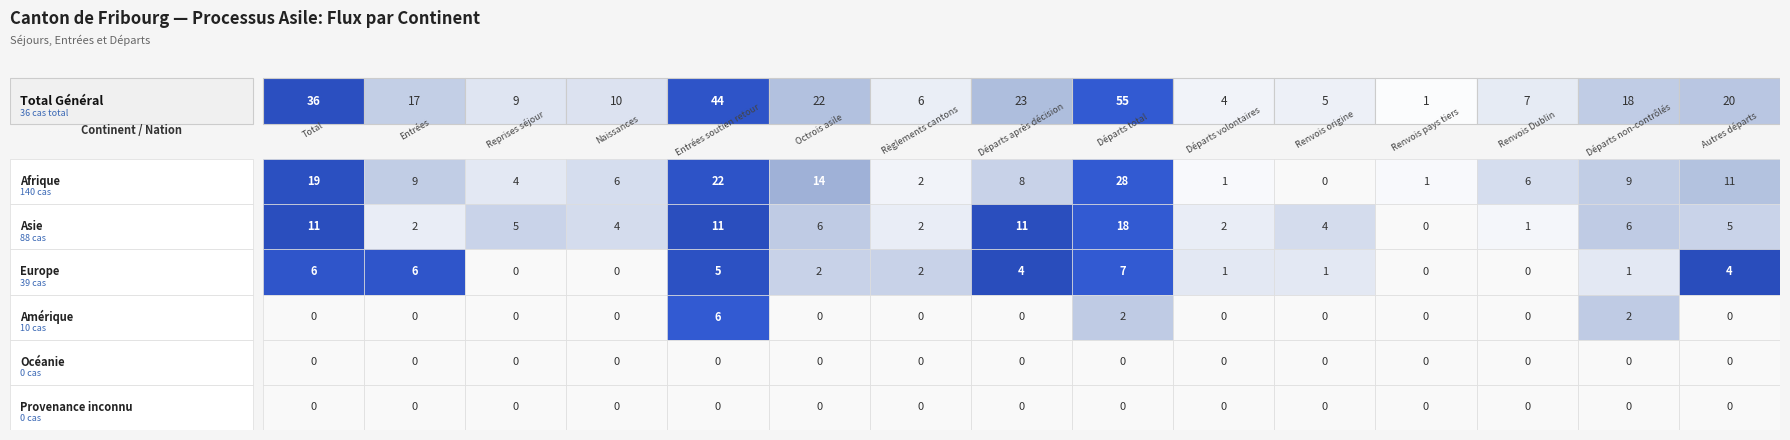

List the series in order of their peak value, lowest first.

Océanie, Provenance inconnu, Amérique, Europe, Asie, Afrique